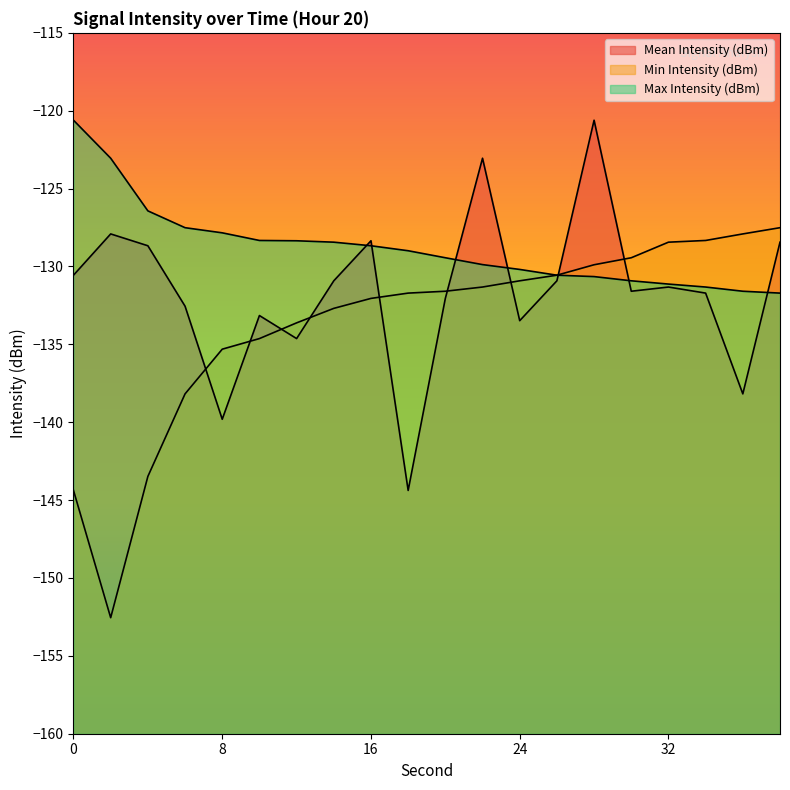

Which label corresponds to the largest value in the chart?

28